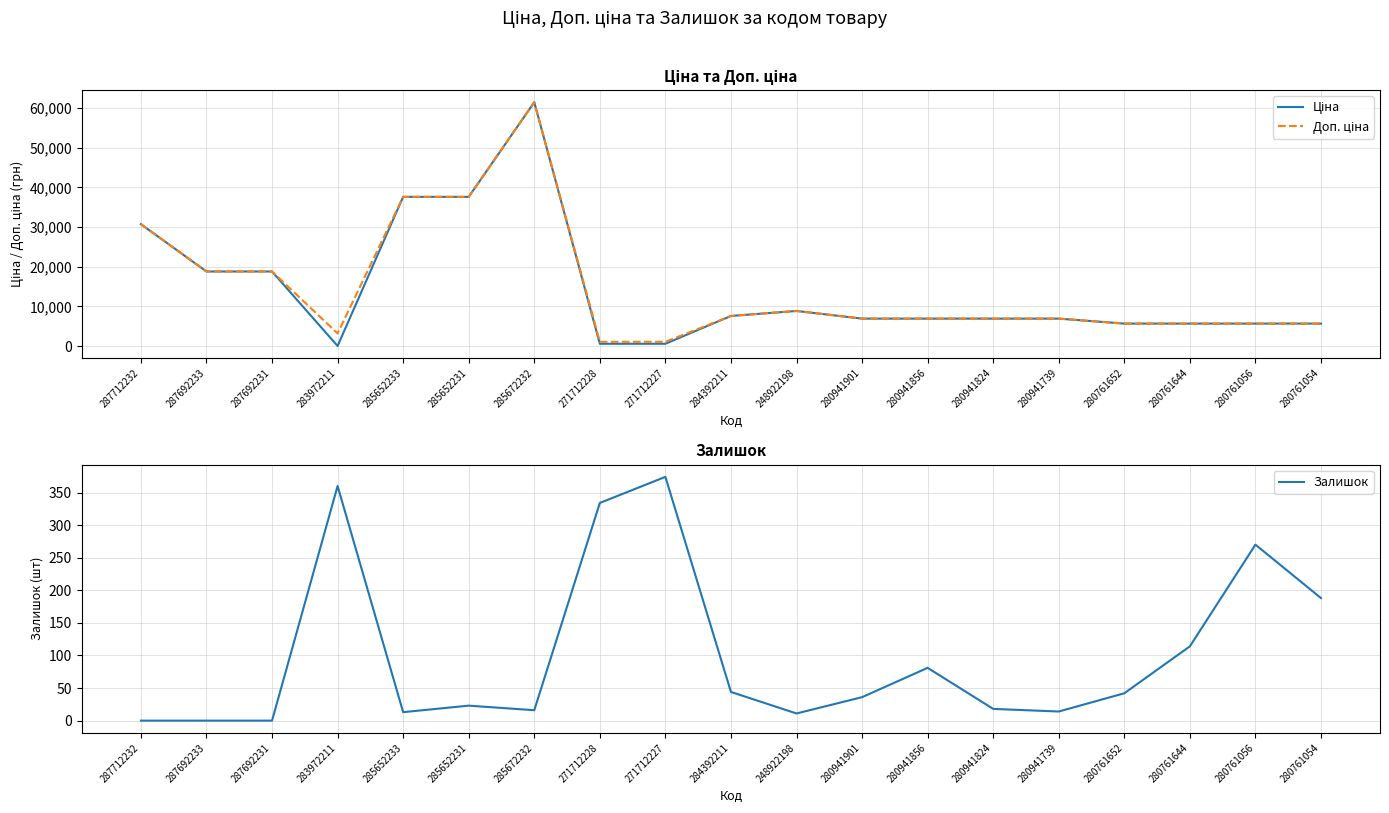

Between 287692231 and 271712228, which series saw the biggest shift?

Ціна